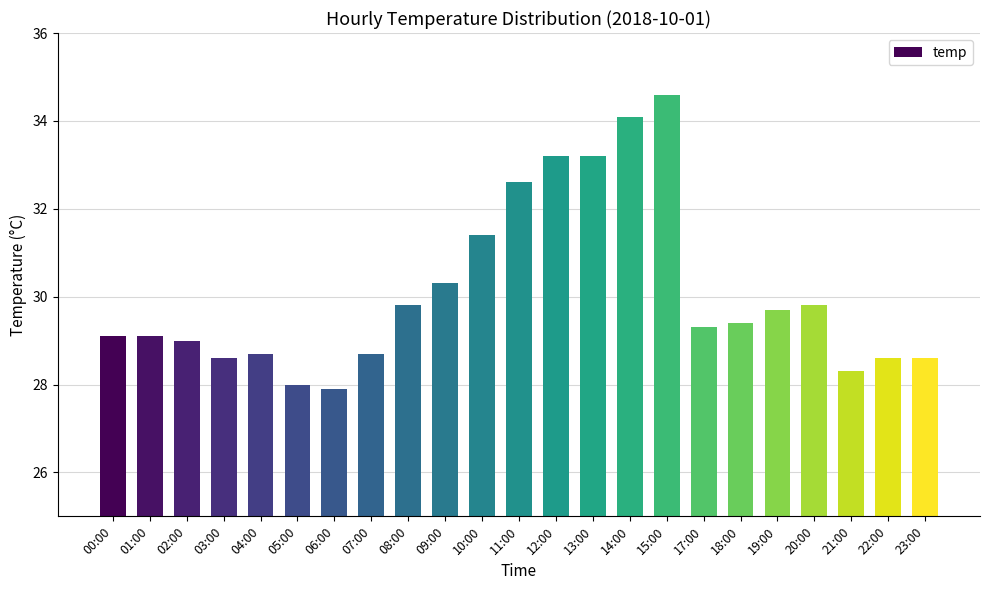

How many bars are there in total?

23